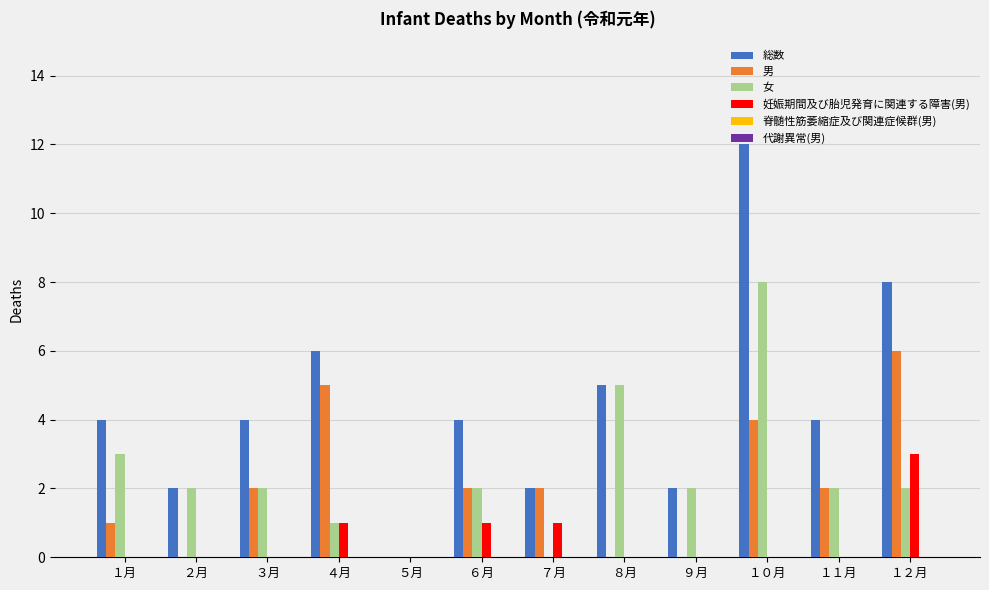

Count the number of categories in the chart.

12